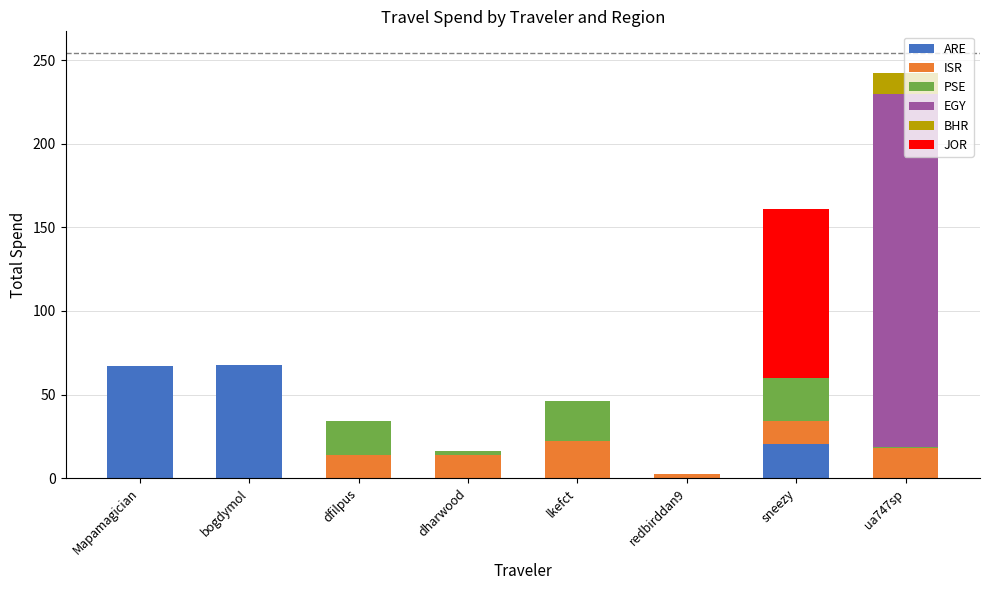

At which category is the sum across all series the highest?

ua747sp